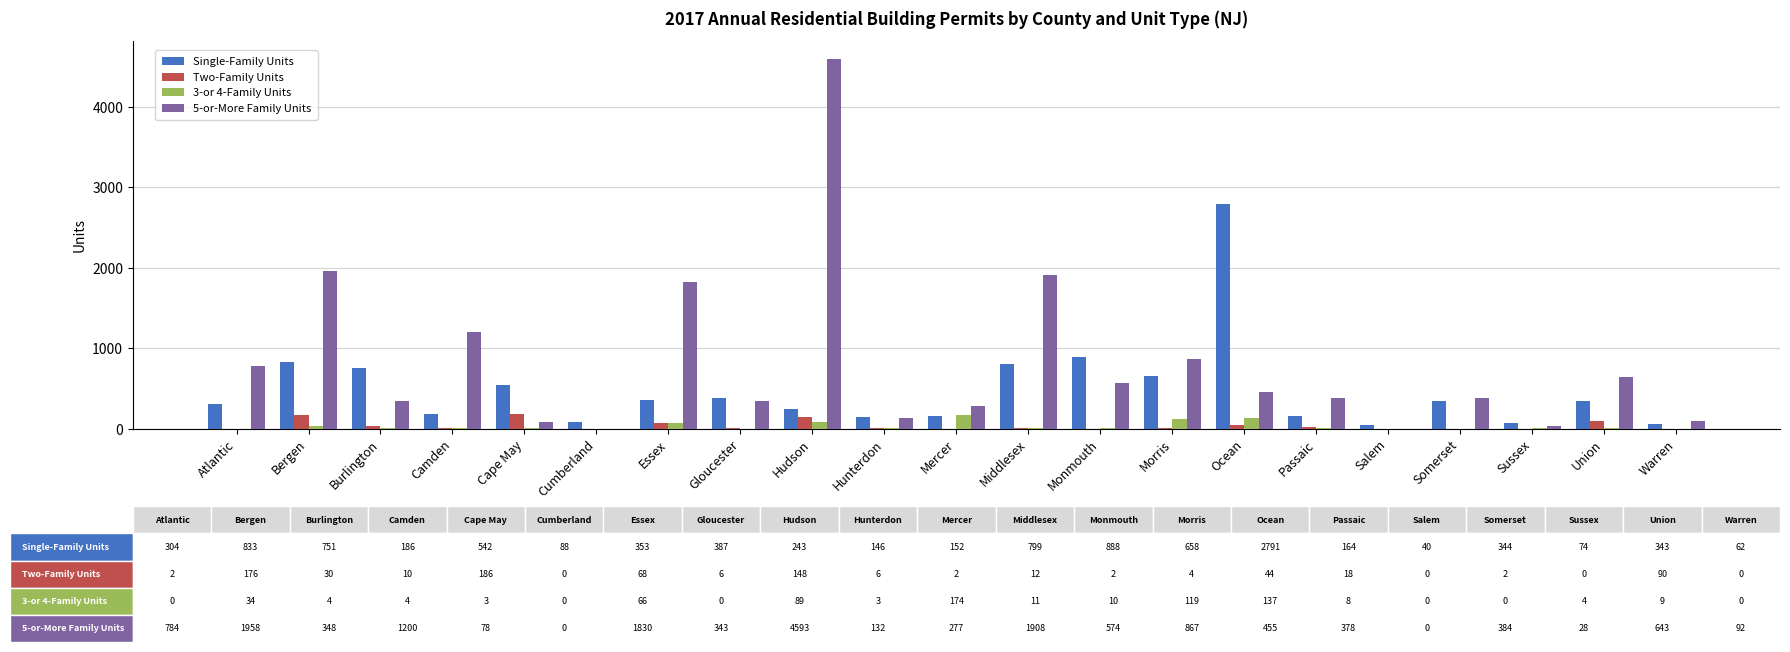

True or false: 3-or 4-Family Units has a value of 0 at Cumberland.

True